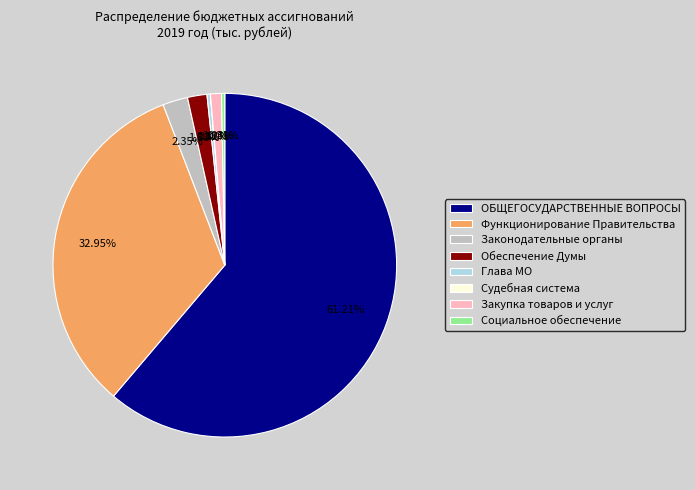

Which slice is the largest?

ОБЩЕГОСУДАРСТВЕННЫЕ ВОПРОСЫ